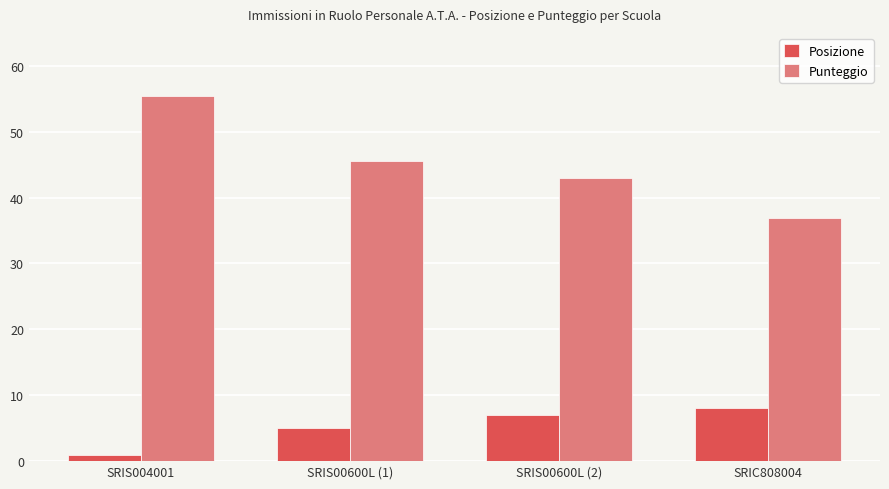

At which category is the sum across all series the highest?

SRIS004001